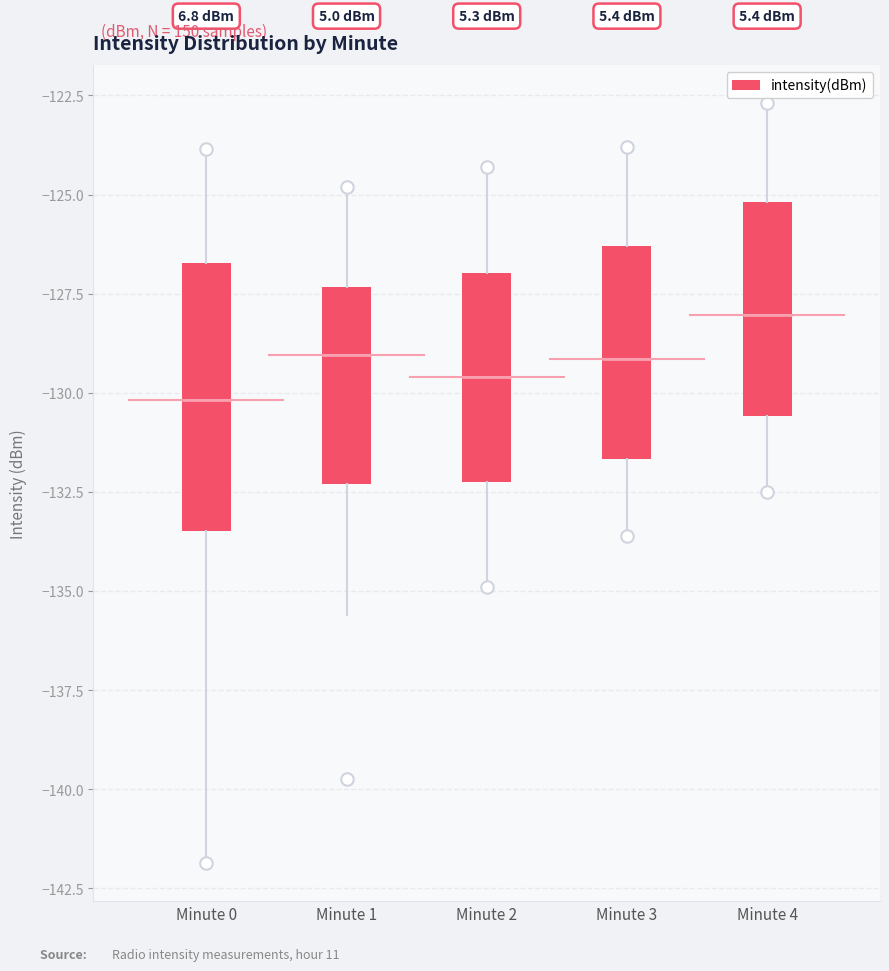

Reading left to right, transcribe this box plot: for each box, give where its median line is, the range the box spans, and where its two whiskers end, as read against the y-axis. The values are not printed on the chart, so give them approximately, as read against the axis.

Minute 0: median -130.0, box -133.5 to -126.5, whiskers -142.0 to -124.0
Minute 1: median -129.0, box -132.5 to -127.5, whiskers -135.5 to -125.0
Minute 2: median -129.5, box -132.0 to -127.0, whiskers -135.0 to -124.5
Minute 3: median -129.0, box -131.5 to -126.5, whiskers -133.5 to -124.0
Minute 4: median -128.0, box -130.5 to -125.0, whiskers -132.5 to -122.5